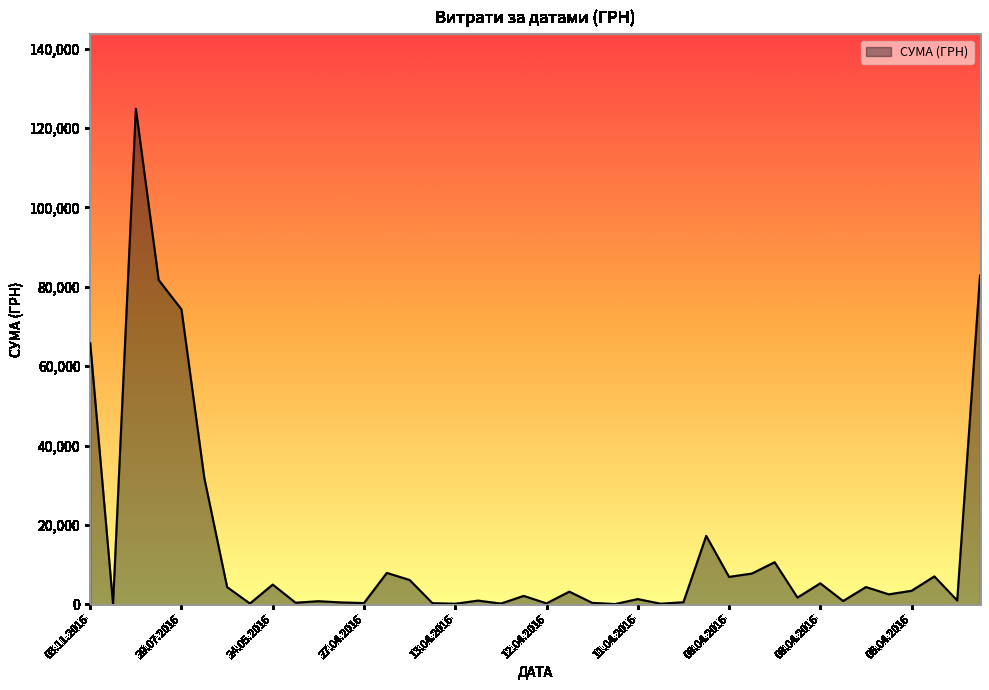

How many categories are shown in the chart?

40